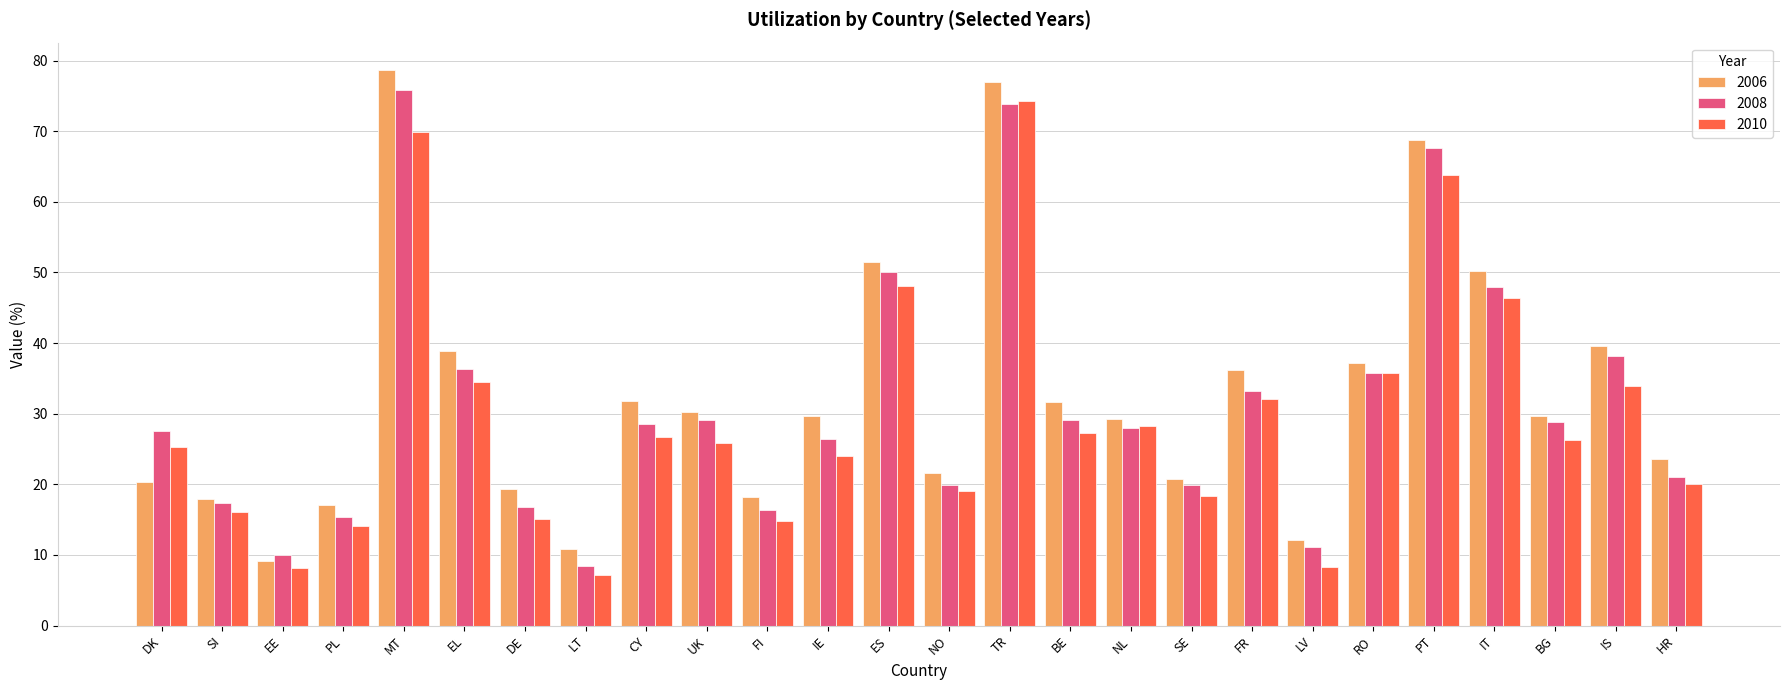

How many groups of bars are there?

26